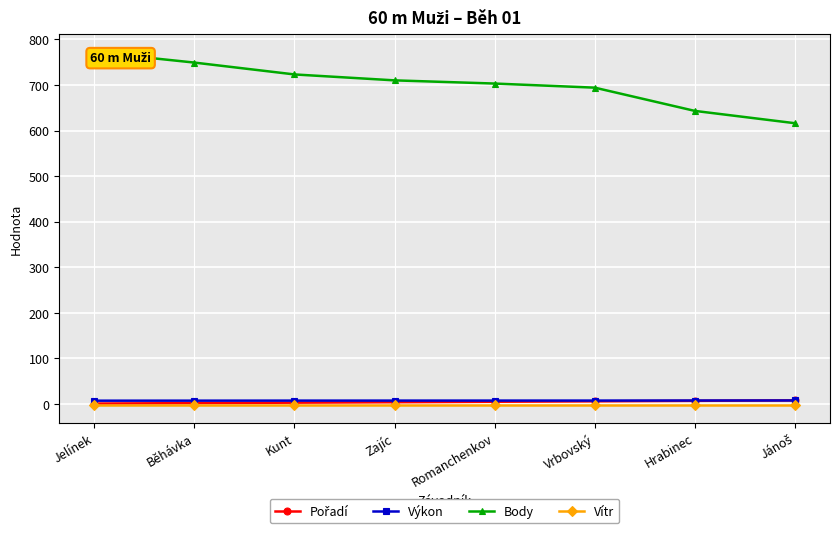

True or false: Výkon has a value of 7.5 at Kunt.

True